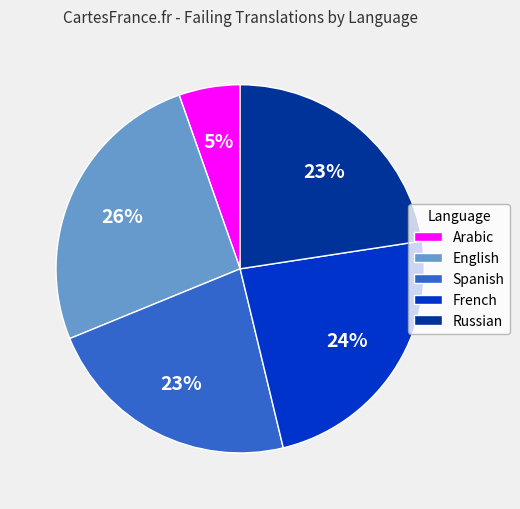

To the nearest percent, what is the combined percentage of Arabic and Russian?

28%